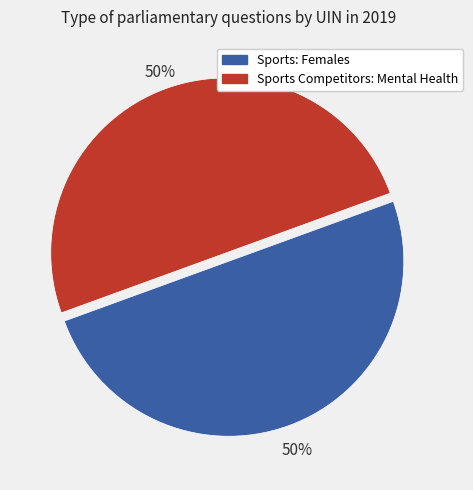

To the nearest percent, what is the average slice percentage?

50%